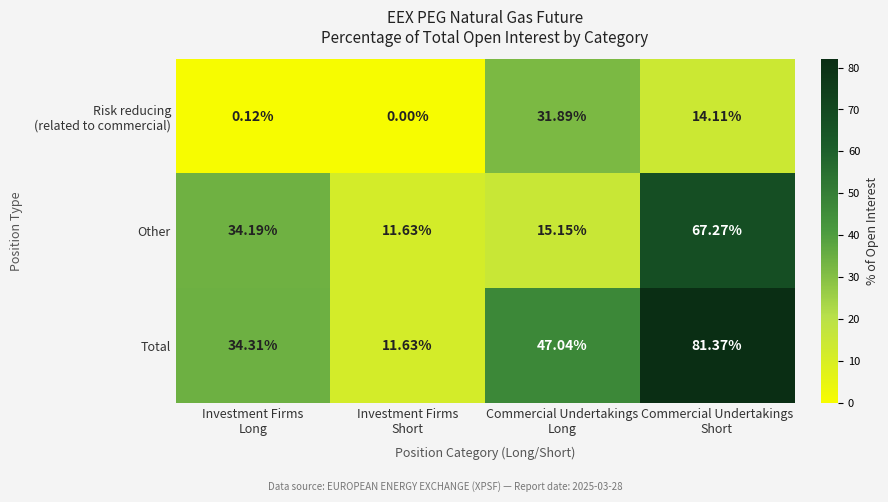

Which series has the largest range (max minus min)?

Total